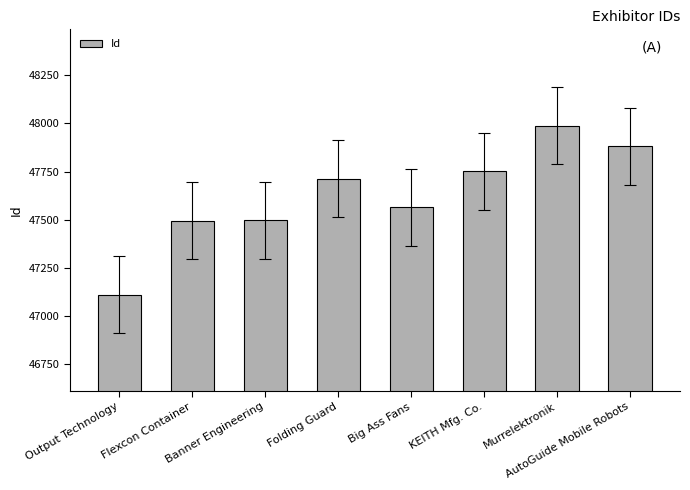

Which category has the lowest value across all series?

Output Technology